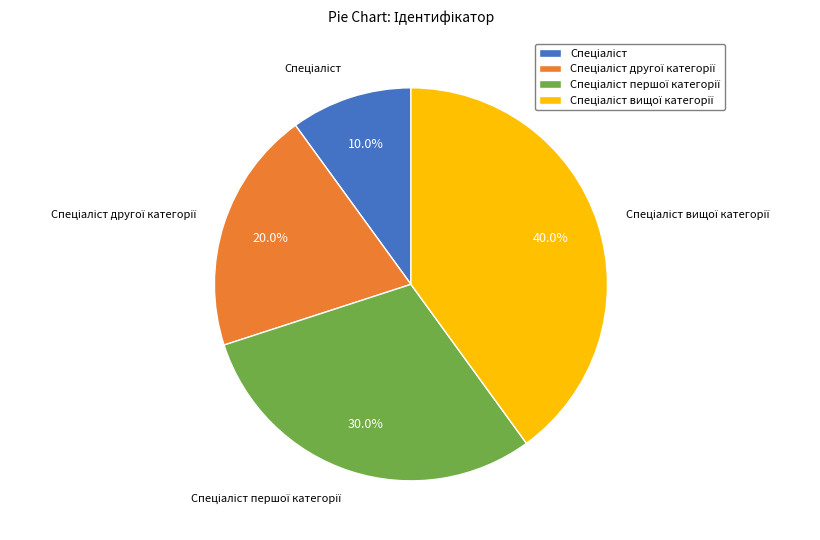

Is there any slice that represents more than half of the pie?

No